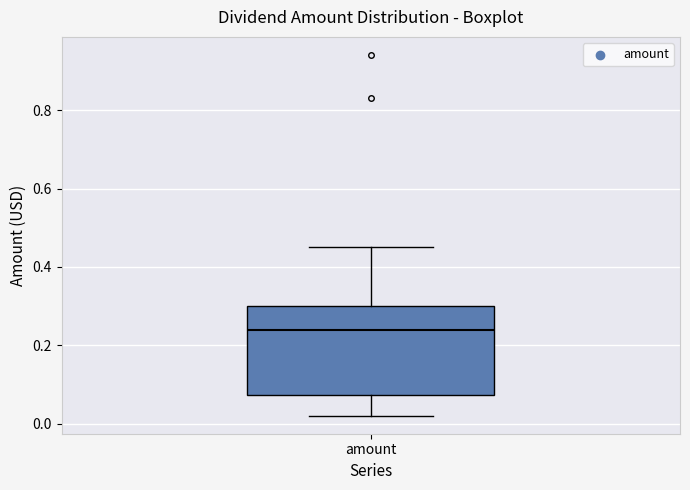

Read this box plot against the y-axis: the position of the median line, the range covered by the box, and the ends of both whiskers. The values are not printed on the chart, so give them approximately, as read against the axis.

median 0.24, box 0.08 to 0.30, whiskers 0.02 to 0.44